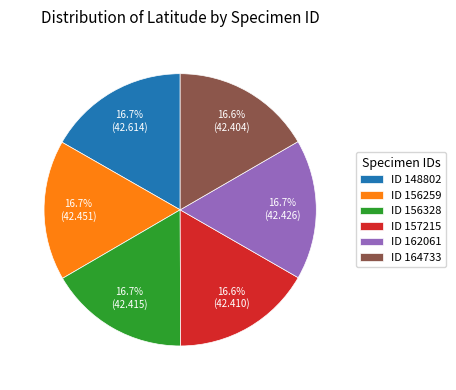

What is the ratio of the value at ID 162061 to the value at ID 148802?

1.0